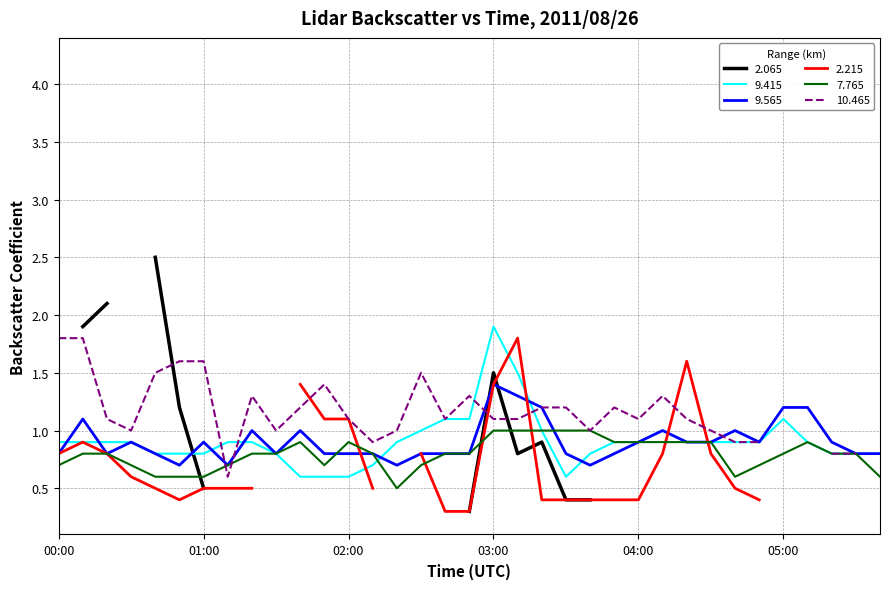

At 05:20, list the series in order from largest to smallest.

9.565, 9.415, 7.765